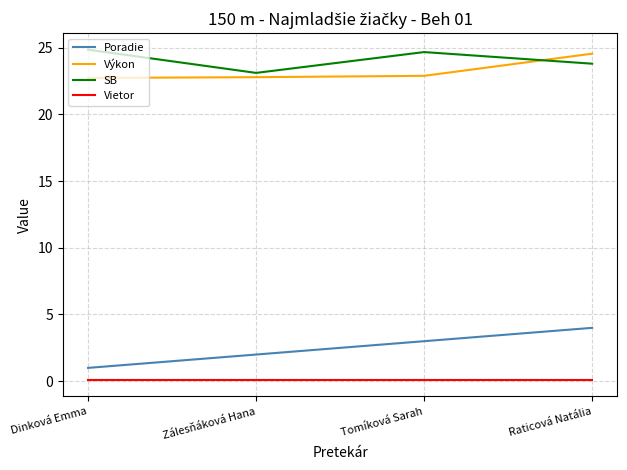

What are all the series names shown in the legend?

Poradie, Výkon, SB, Vietor